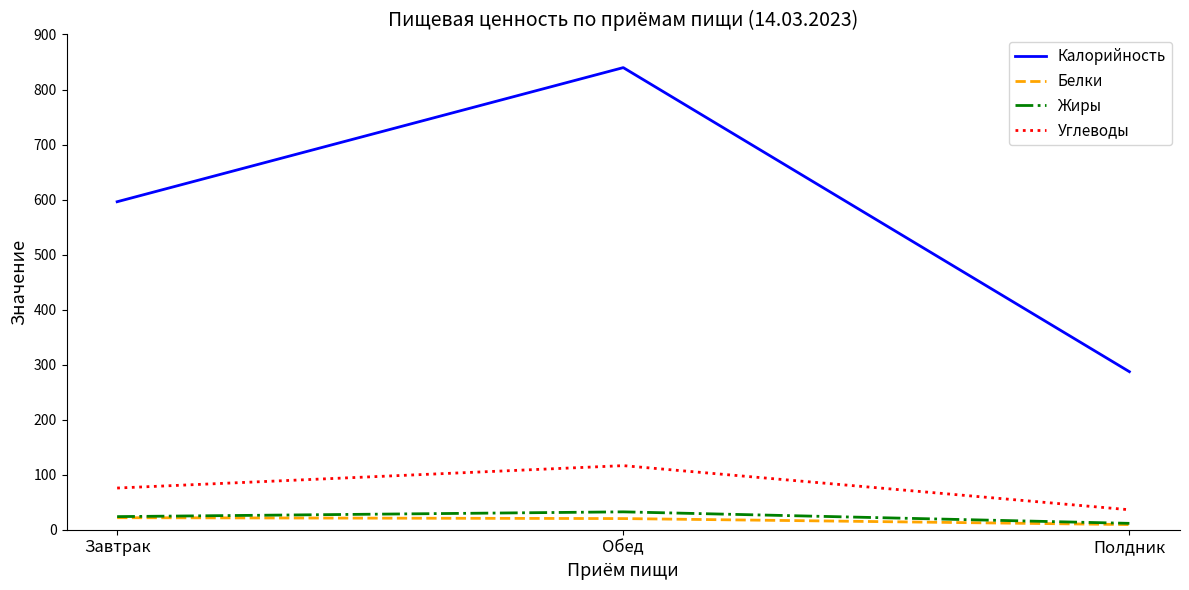

What is the average value of the Углеводы series?

76.2